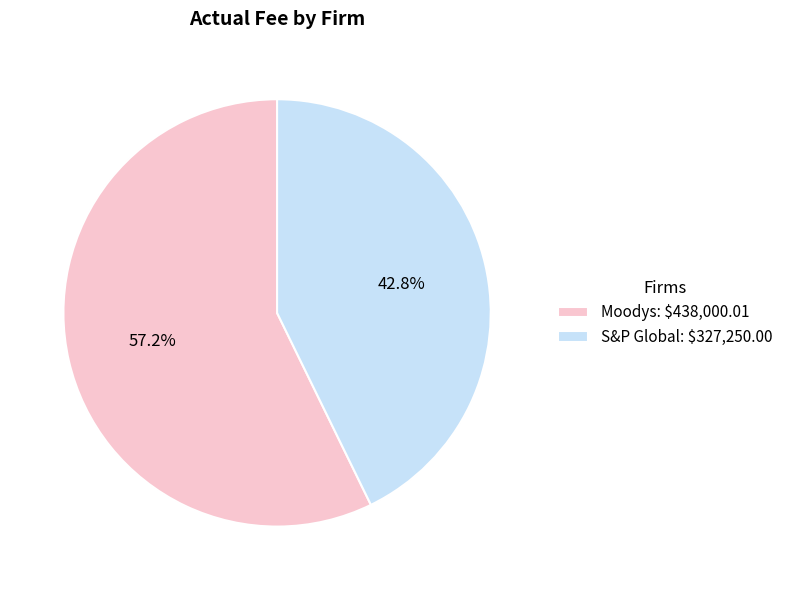

Does any single category account for the majority?

Yes